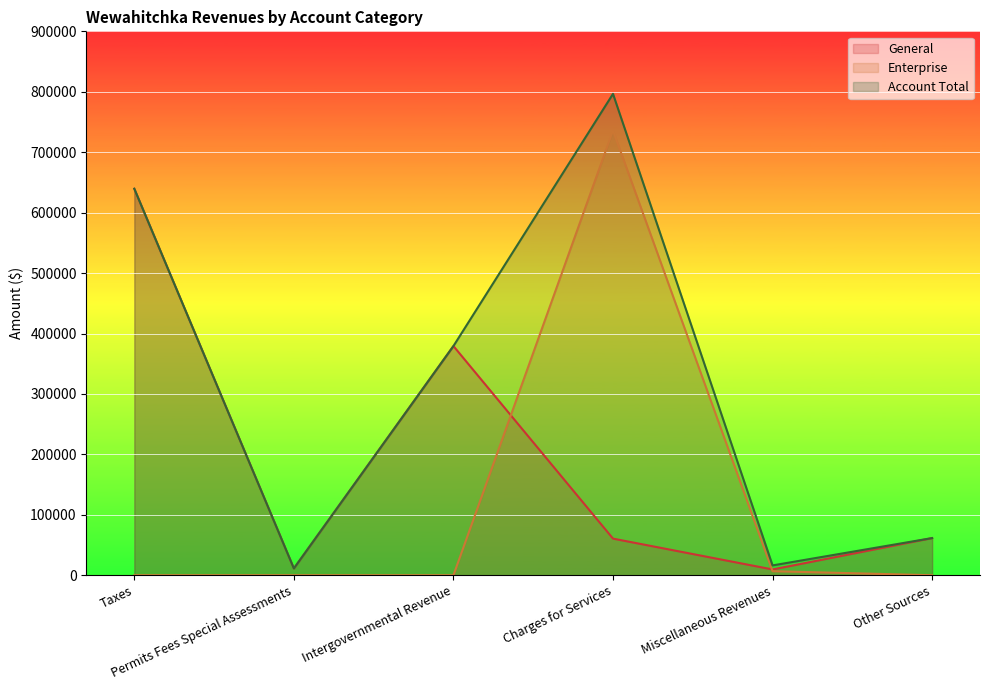

Rank the series by their average value, from lowest to highest.

Enterprise, General, Account Total